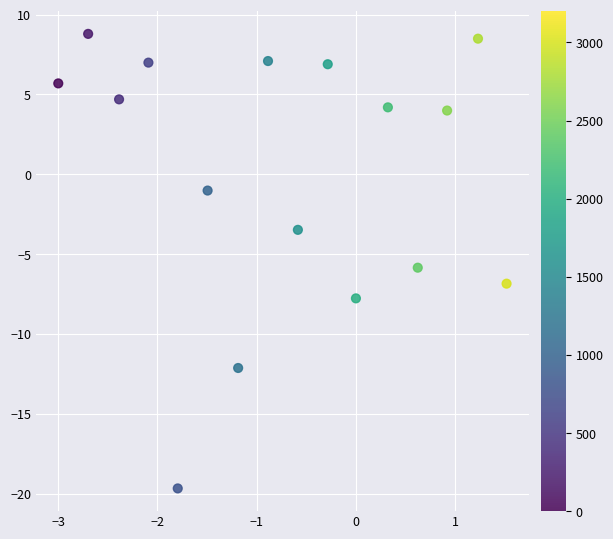

What is the range of X values (max minus min)?

4.5